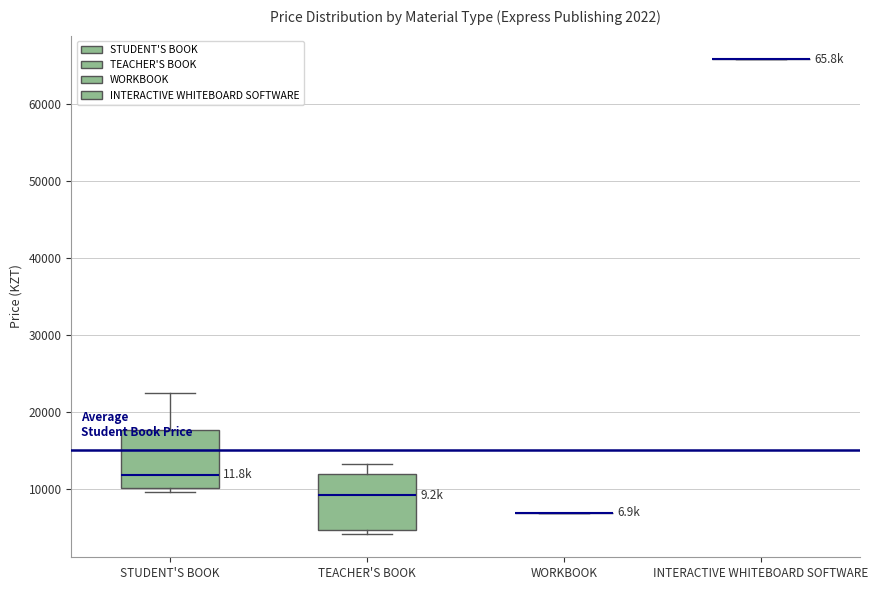

Reading left to right, read every box against the y-axis: the position of its median line, the range the box covers, and the ends of its whiskers. The values are not printed on the chart, so give them approximately, as read against the axis.

STUDENT'S BOOK: median 12000, box 10000 to 18000, whiskers 10000 (just below the box's lower edge) to 23000
TEACHER'S BOOK: median 9000, box 5000 to 12000, whiskers 4000 to 13000
WORKBOOK: box collapsed to a line at 7000, whiskers 7000 to 7000
INTERACTIVE WHITEBOARD SOFTWARE: box collapsed to a line at 66000, whiskers 66000 to 66000